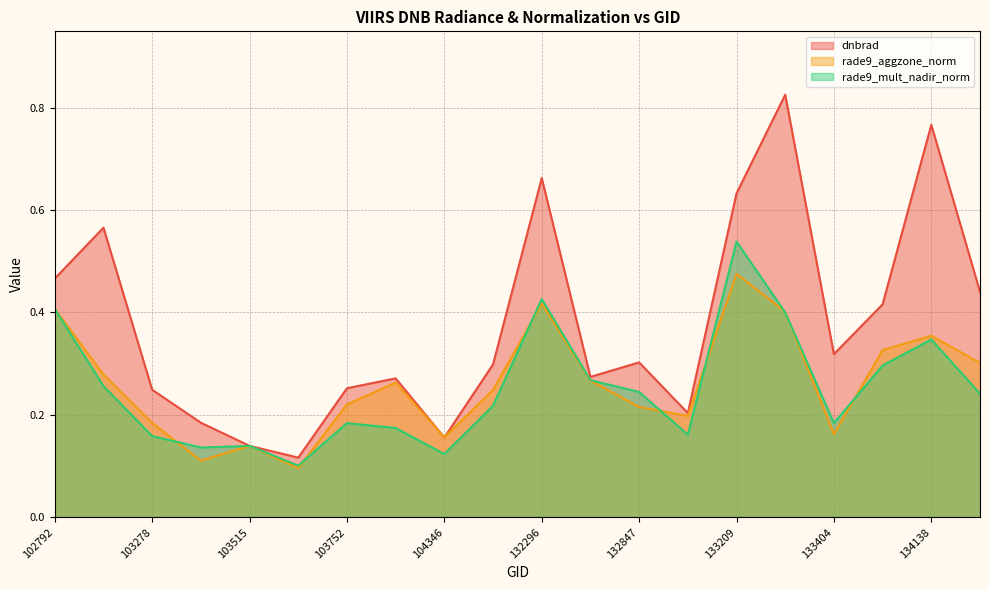

In dnbrad, how many points are higher than both neighbors (excluding endpoints)?

6